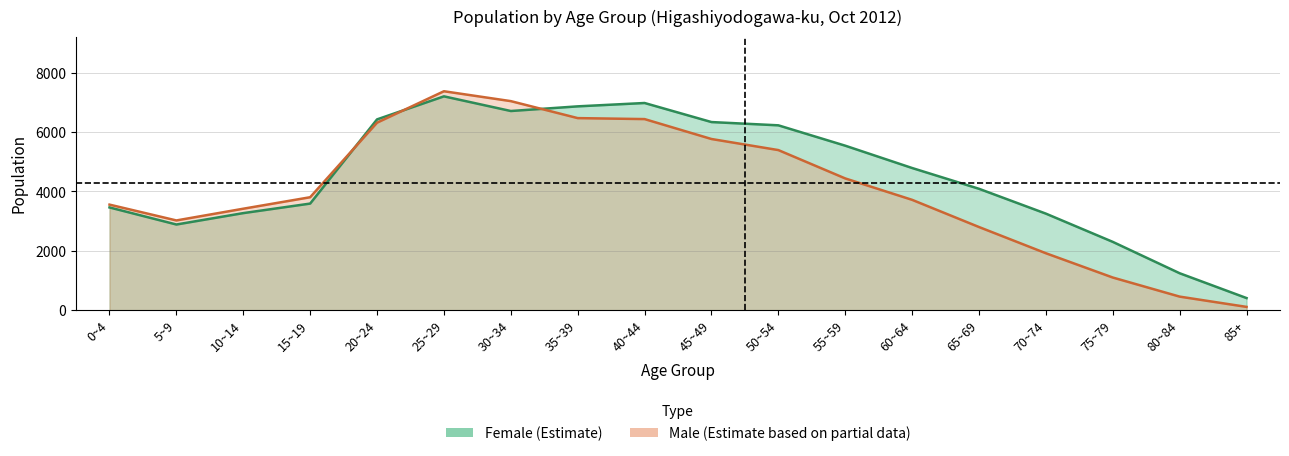

The value of male at 25~29 is 7374. True or false?

True